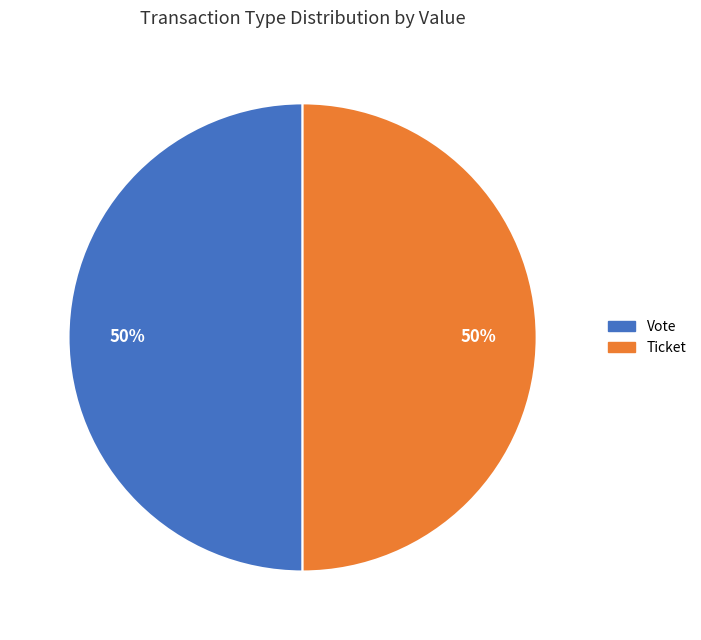

To the nearest percent, what is the average slice percentage?

50%